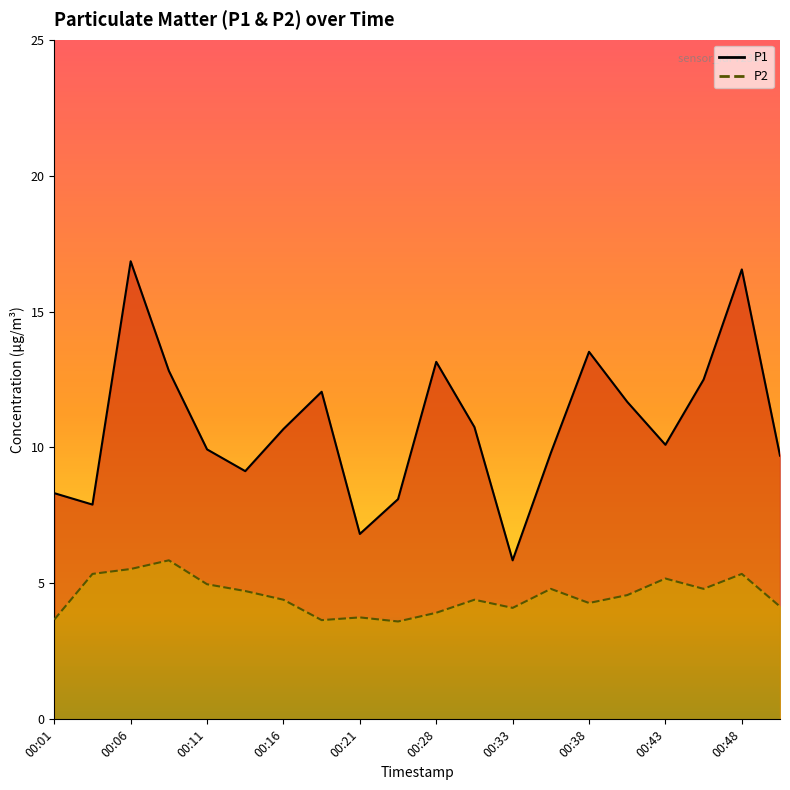

What is the difference between the maximum and minimum values in the P1 series?

11.0